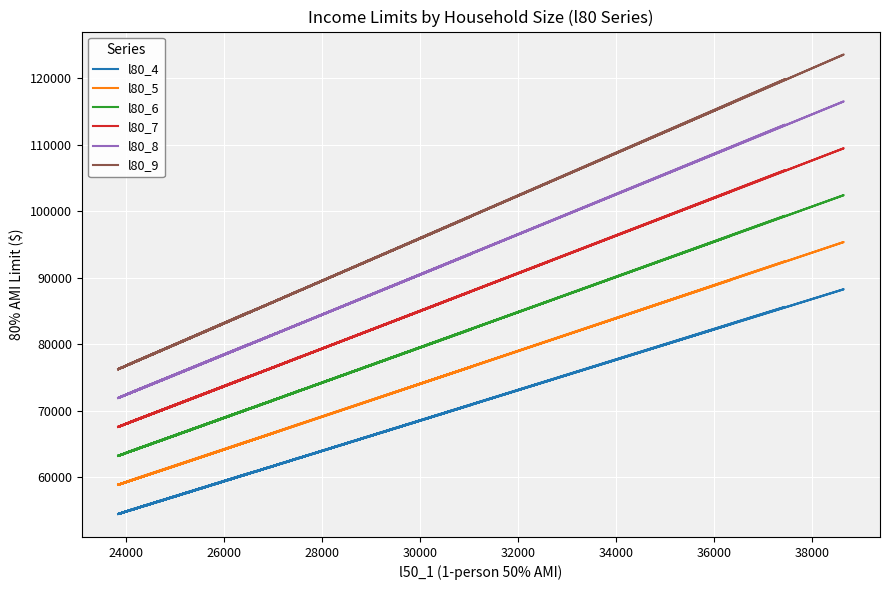

True or false: l80_5 and l80_9 intersect in this chart.

False